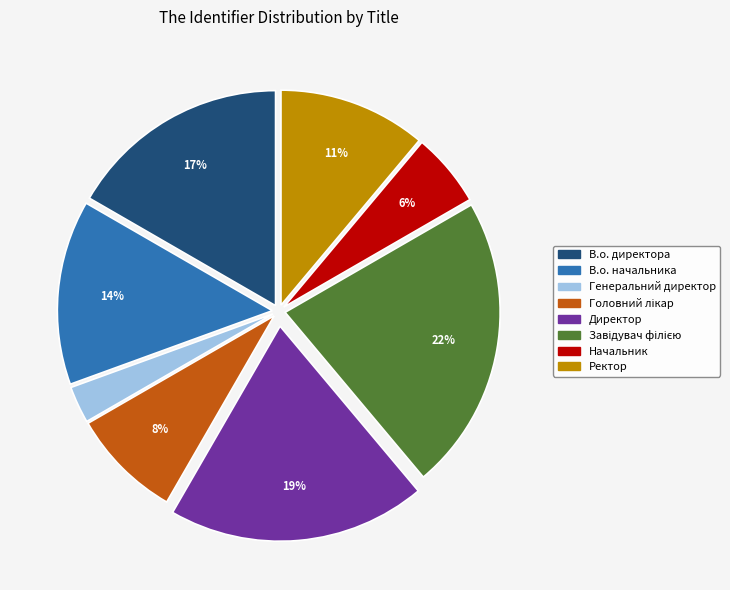

To the nearest percent, what is the difference between the largest and smallest slice percentages?

19%